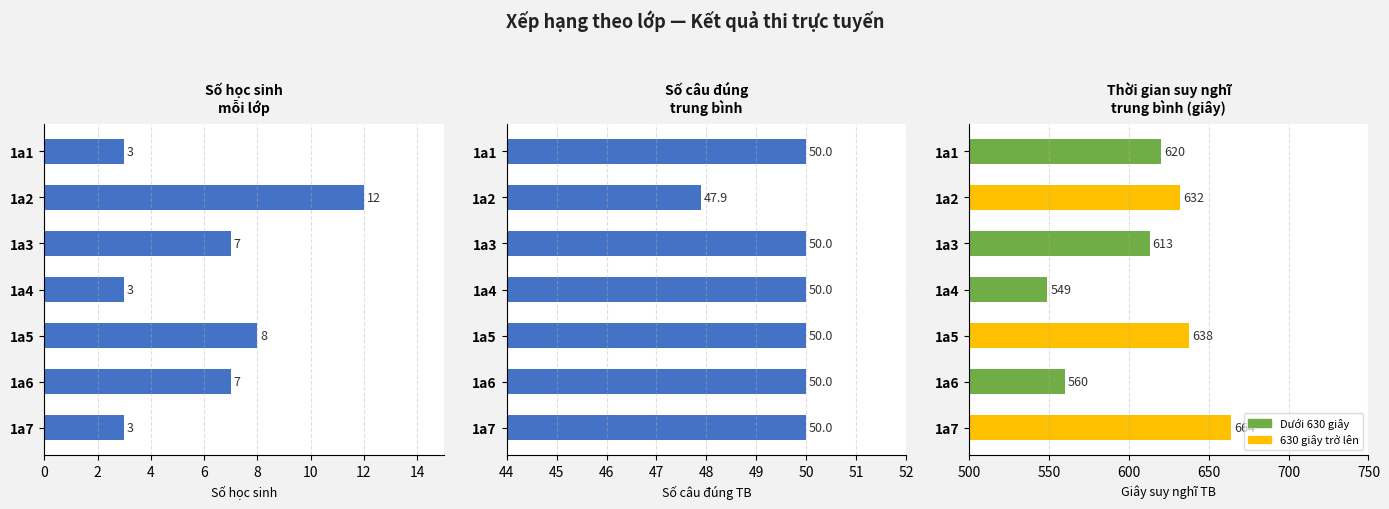

What is the difference between the highest and lowest values at 1a5?

630.0